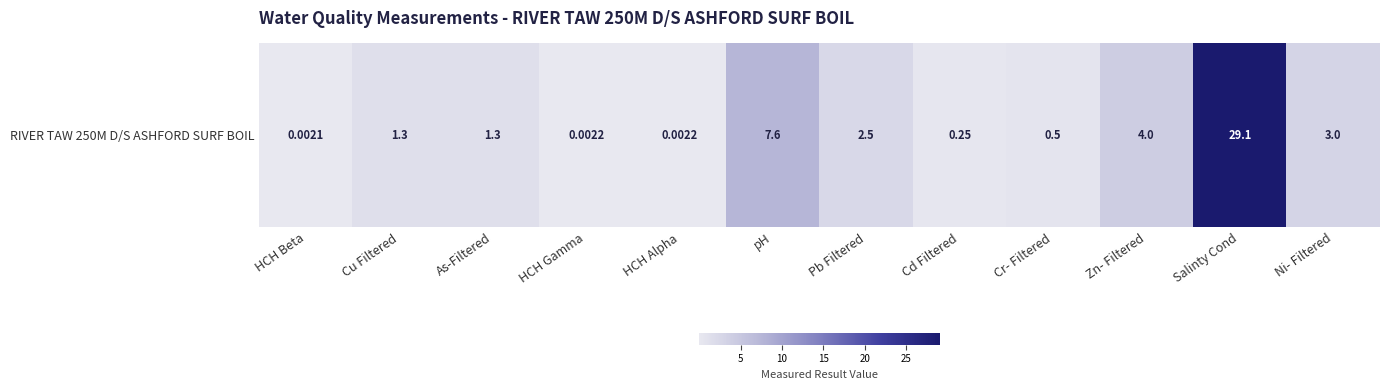

At which category does the chart reach its peak across all series?

Salinty Cond